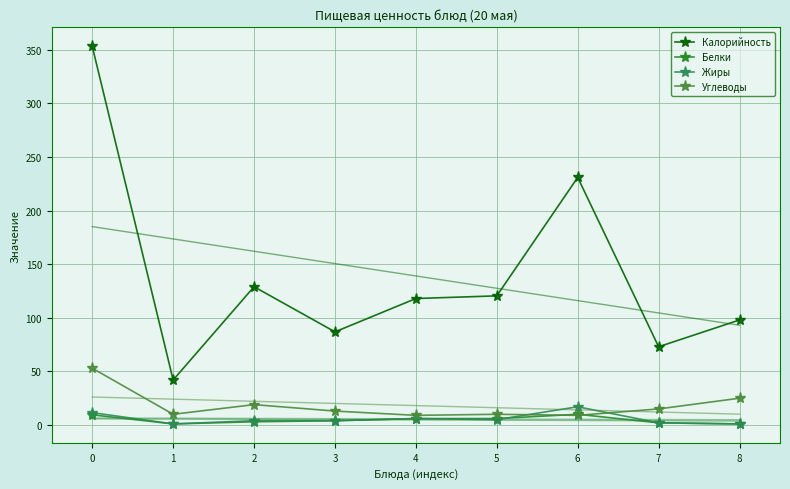

Which category has the highest value in the Белки series?

6